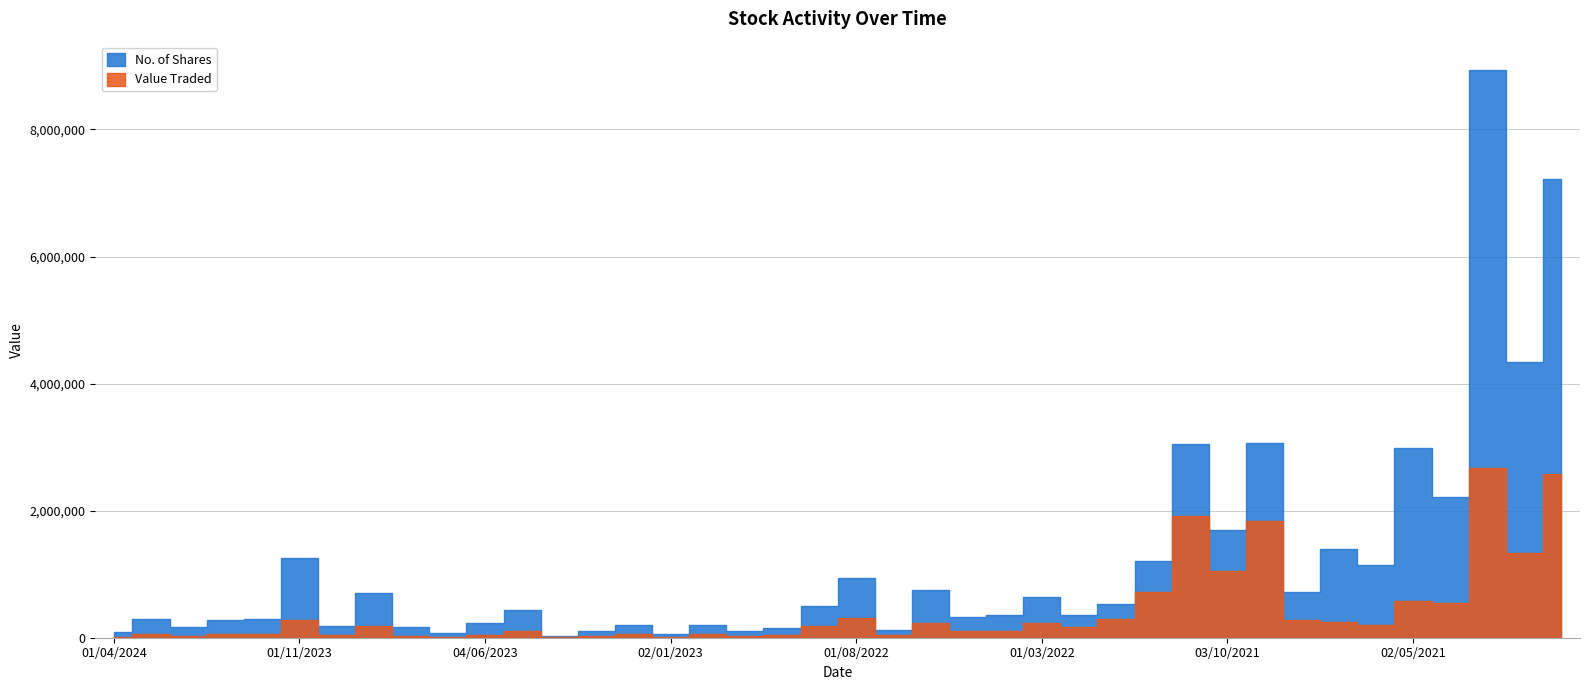

The value of No. of Shares at 01/11/2023 is 2239209. True or false?

False